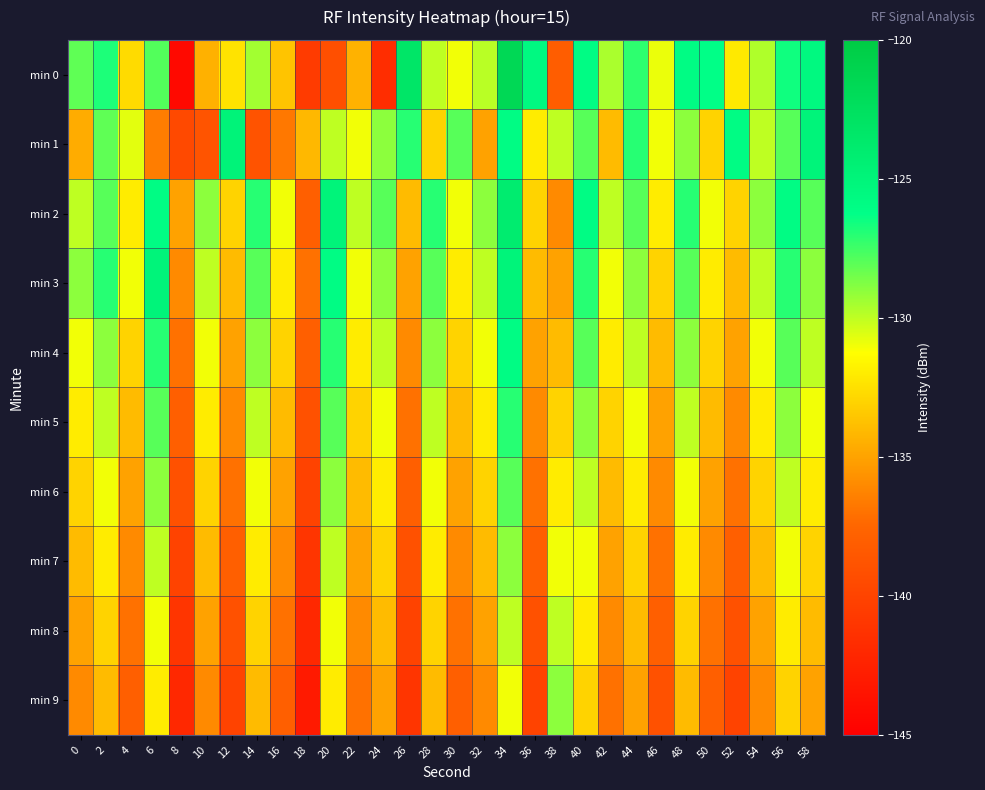

At which category is the sum across all series the highest?

34